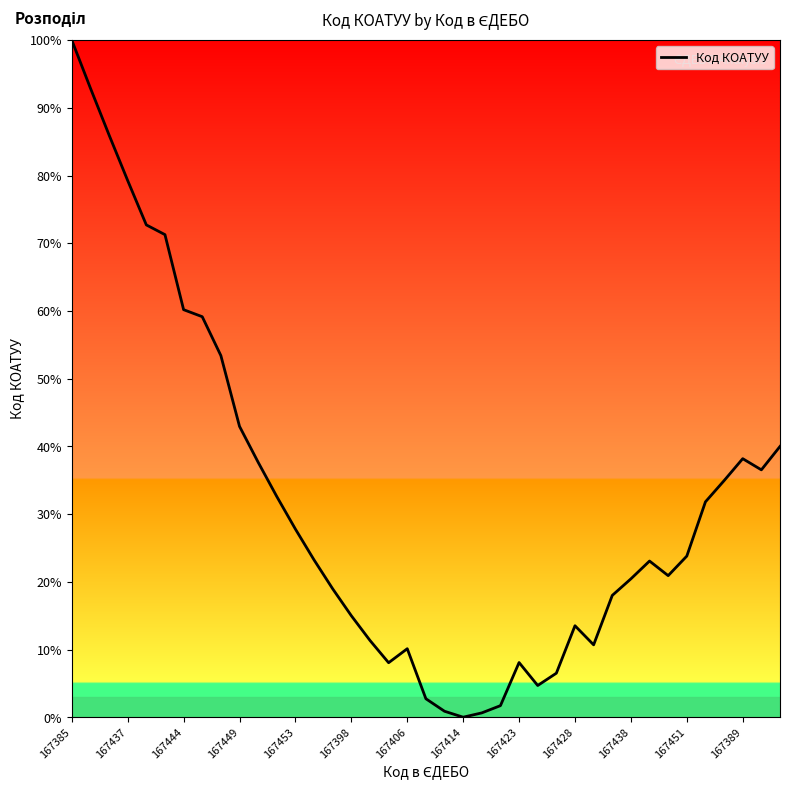

What is the greatest value displayed?

100.0